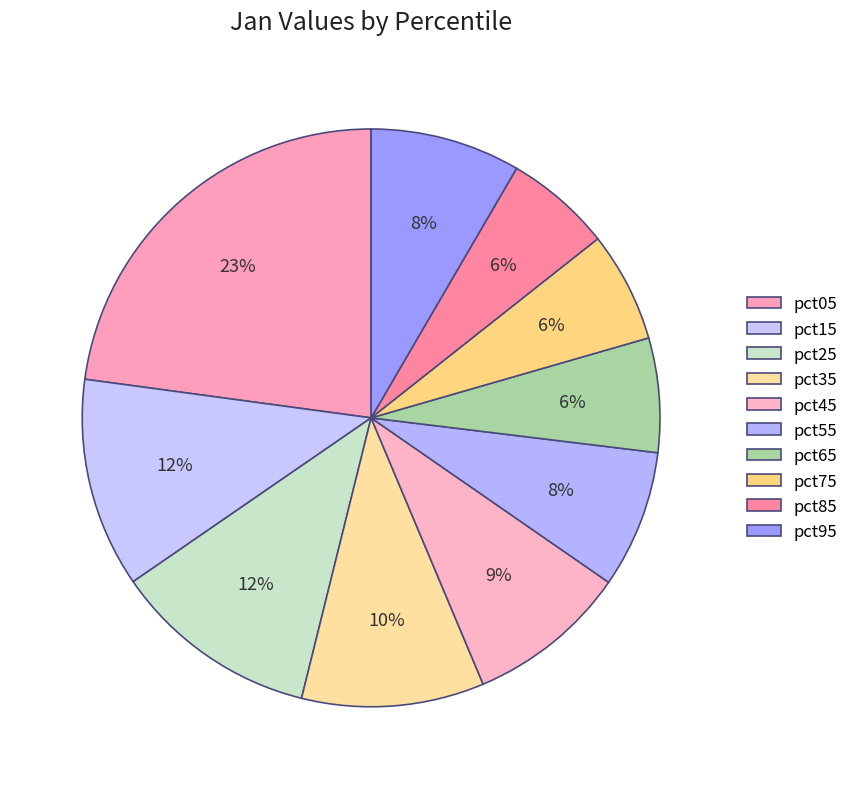

Between pct75 and pct45, which is larger?

pct45